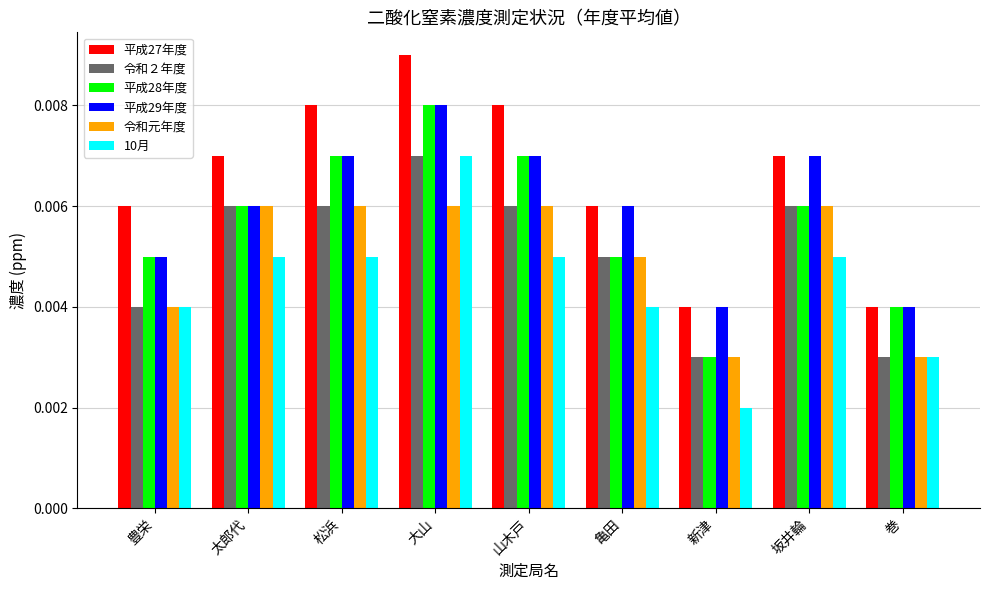

Are the bars horizontal?

No